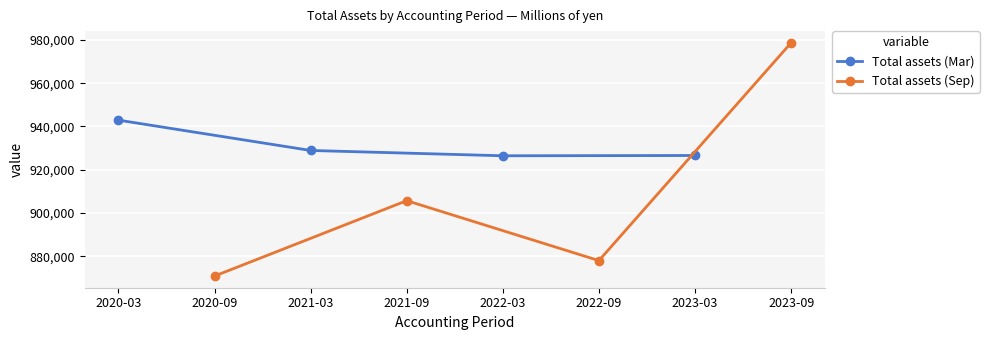

True or false: Total assets (Mar) has more than 0 points higher than both neighbors.

False